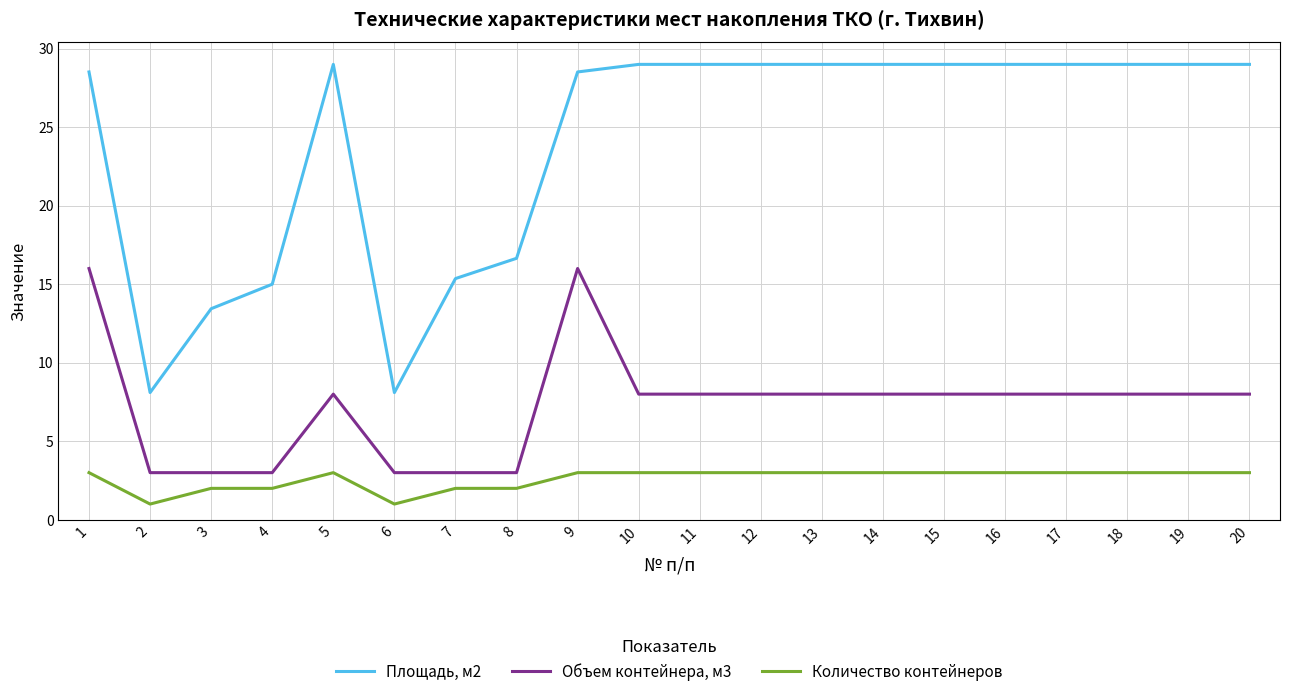

How many lines are shown in the chart?

3